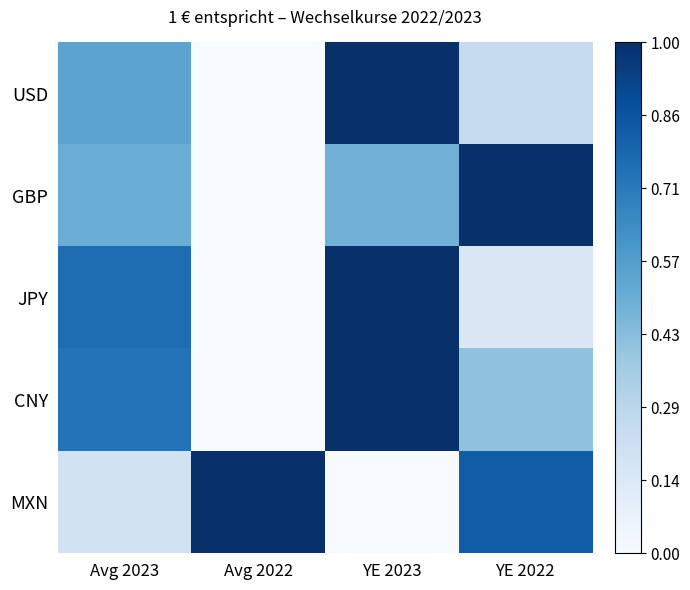

Which series has the largest total across all categories?

CNY